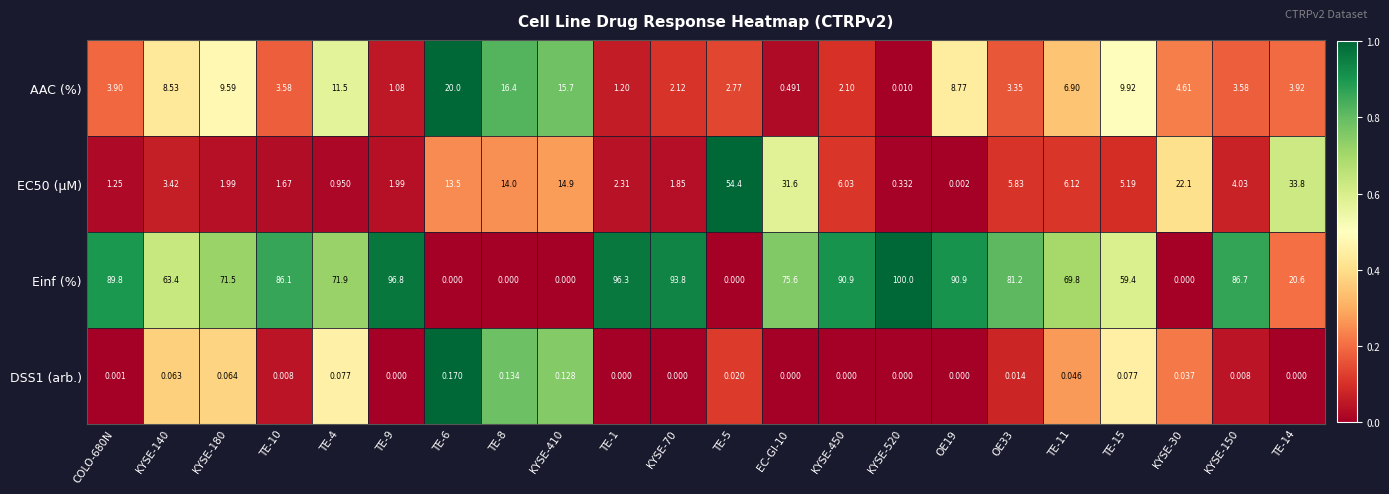

Which series has the widest spread of values?

Einf (%)